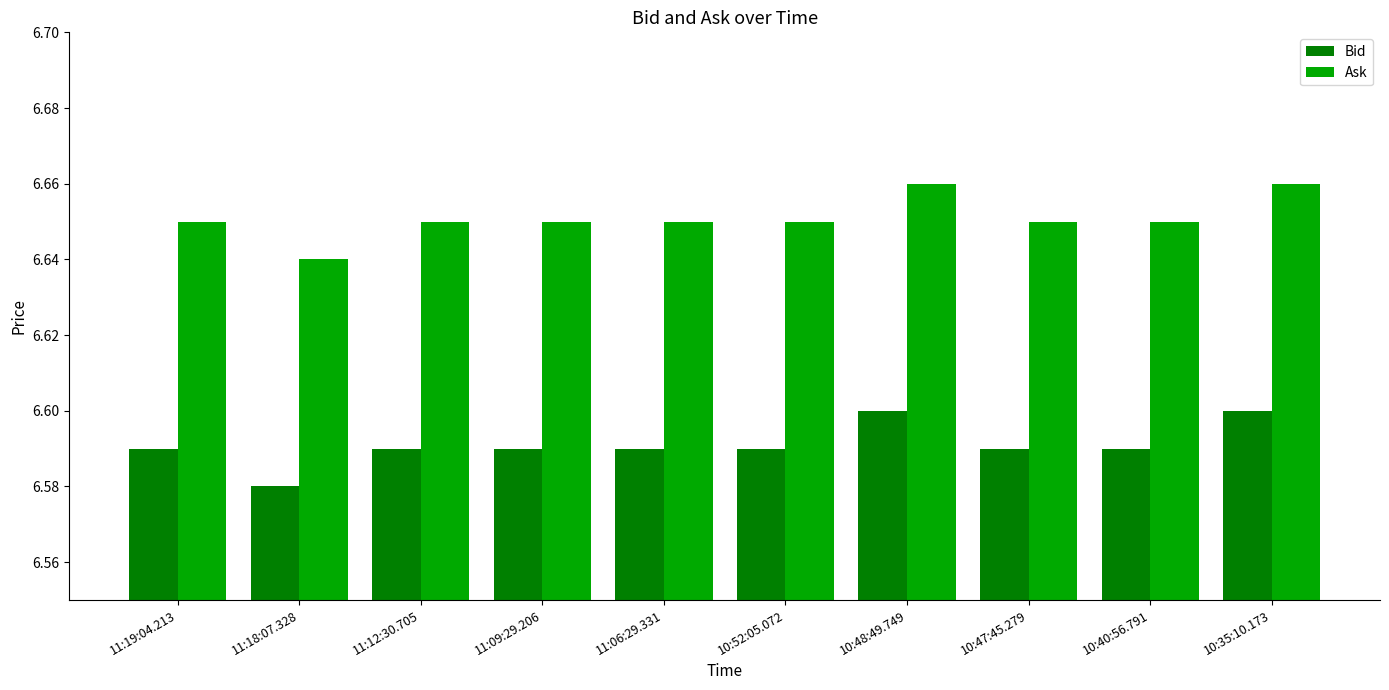

Count the Ask values in the range 6 to 7.

10